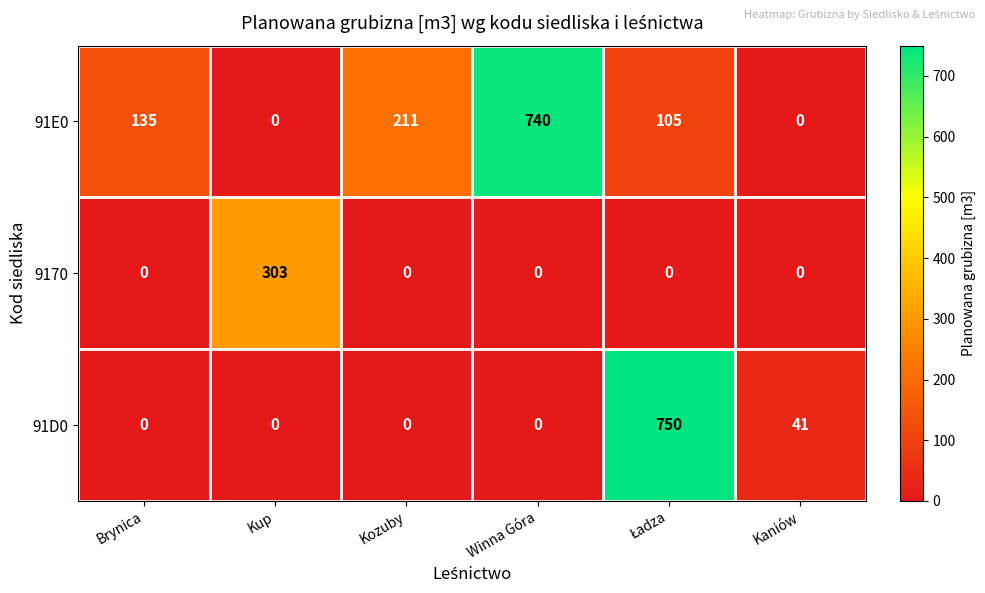

What is the difference between the 91D0 values at Brynica and Kaniów?

41